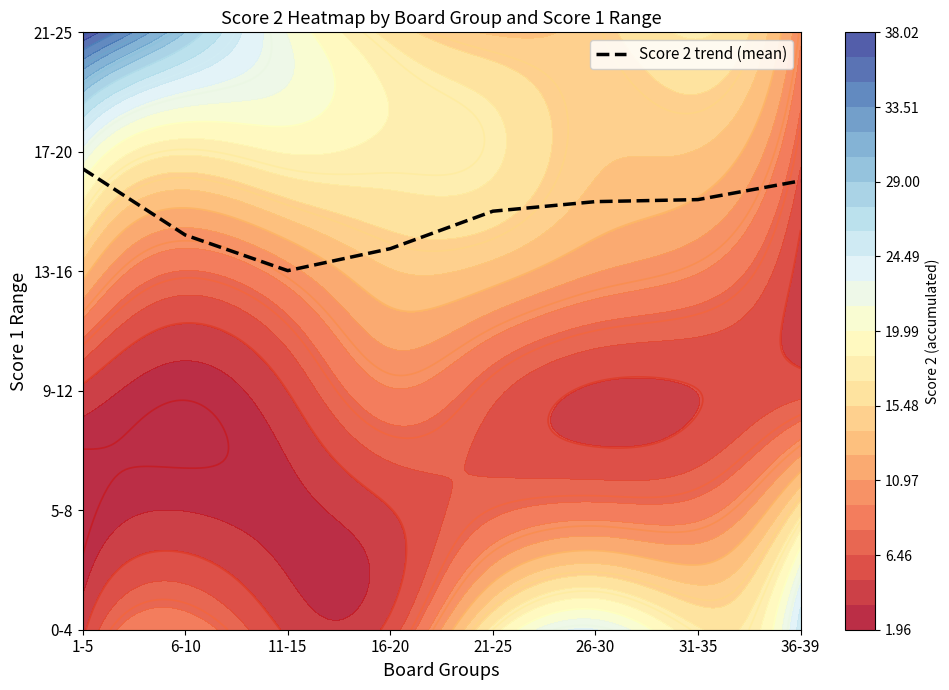

The chart shows a value of 3.6 at 31-35. True or false?

True